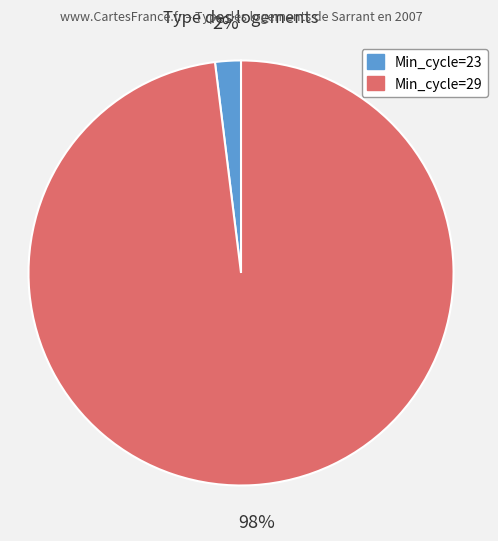

Which category has the smallest portion of the pie?

Min_cycle=23